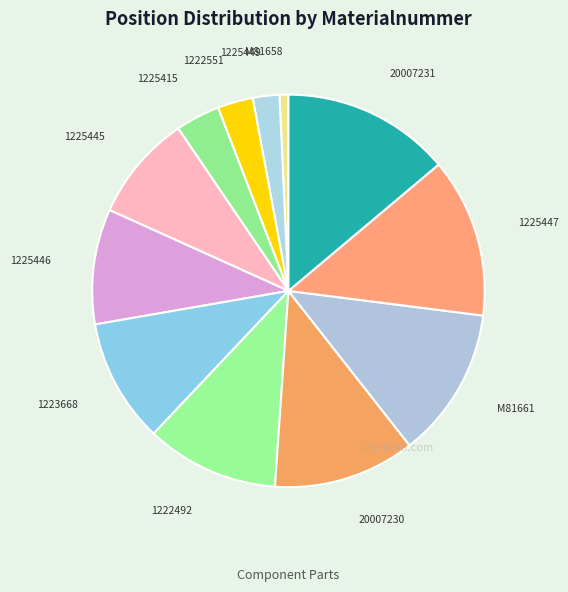

What is the smallest slice in the pie chart?

M81658